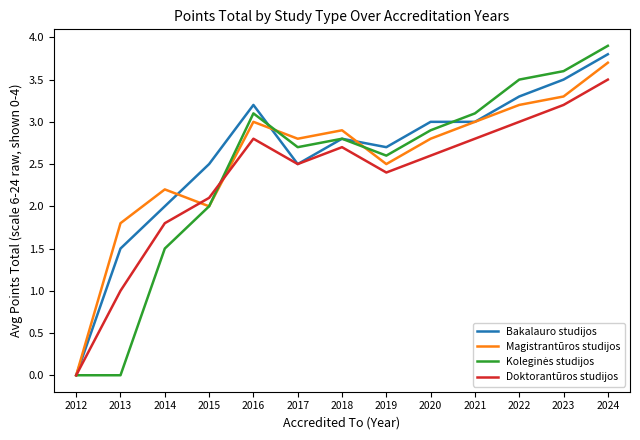

The value of Magistrantūros studijos at 2018 is 1.2. True or false?

False